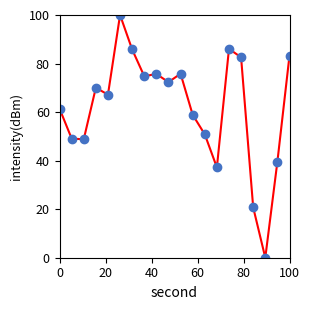

Count the number of categories in the chart.

20